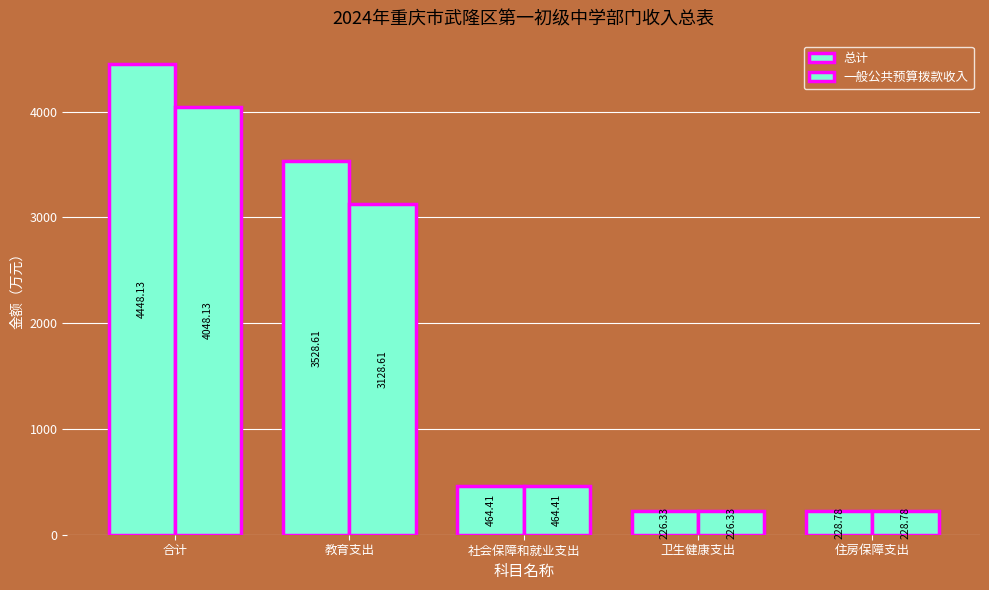

At which label is 总计 closest to 2337?

教育支出